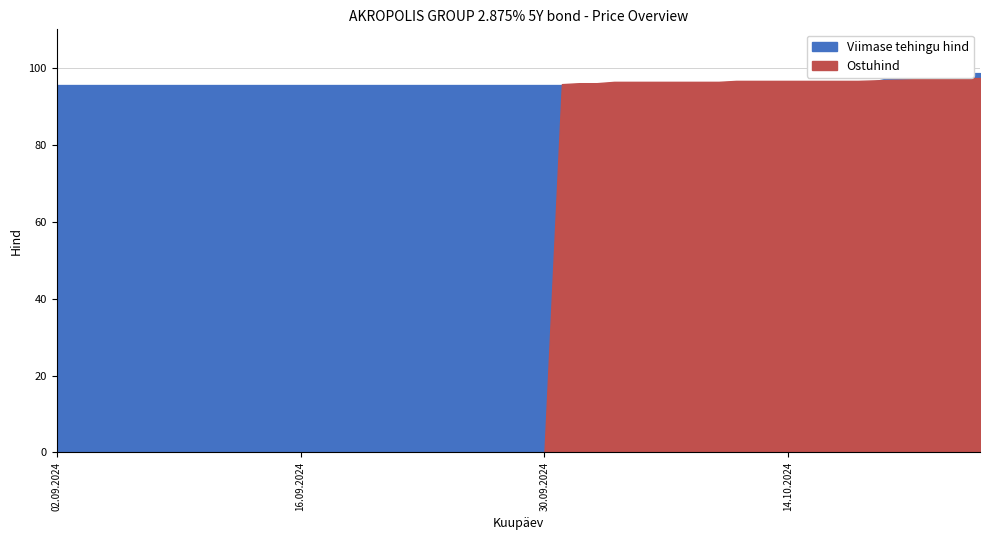

How many data points does each series have?

40